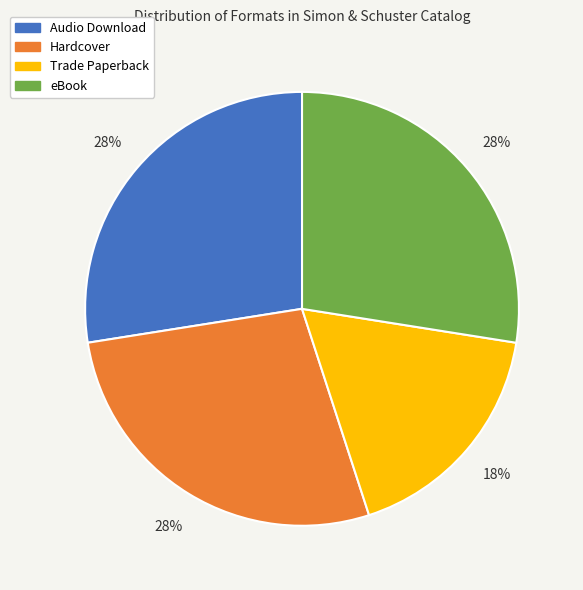

Approximately how many times larger is the value at Hardcover compared to eBook?

1.0